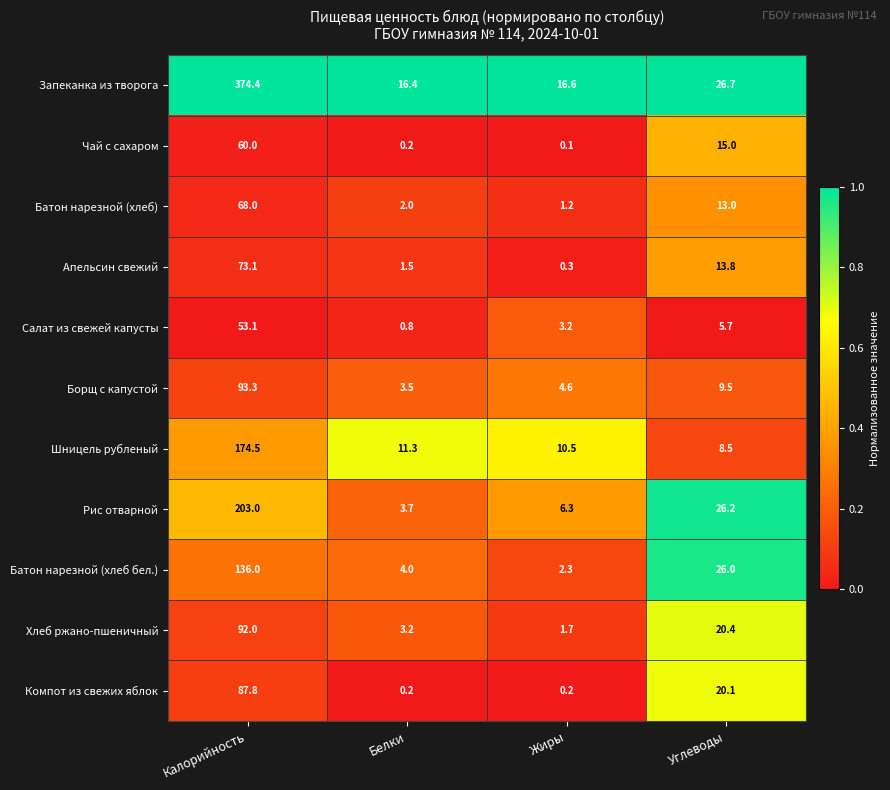

Rank the series at Жиры from lowest to highest value.

Чай с сахаром, Компот из свежих яблок, Апельсин свежий, Батон нарезной (хлеб), Хлеб ржано-пшеничный, Батон нарезной (хлеб бел.), Салат из свежей капусты, Борщ с капустой, Рис отварной, Шницель рубленый, Запеканка из творога